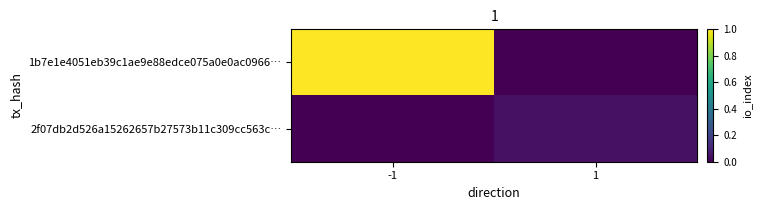

Reading left to right, extract all data points from this chart.

1b7e1e4051eb39c1ae9e88edce075a0e0ac0966…: -1=1.0	1=0.0
2f07db2d526a15262657b27573b11c309cc563c…: -1=0.0	1=0.0